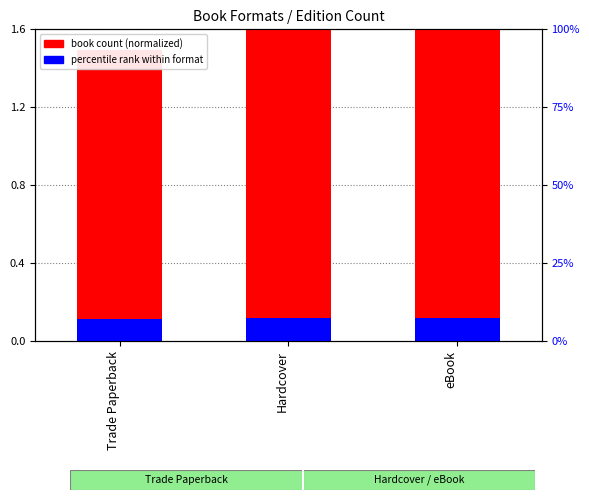

What is the value of the percentile rank within format bar at the 2nd from the left?

0.1